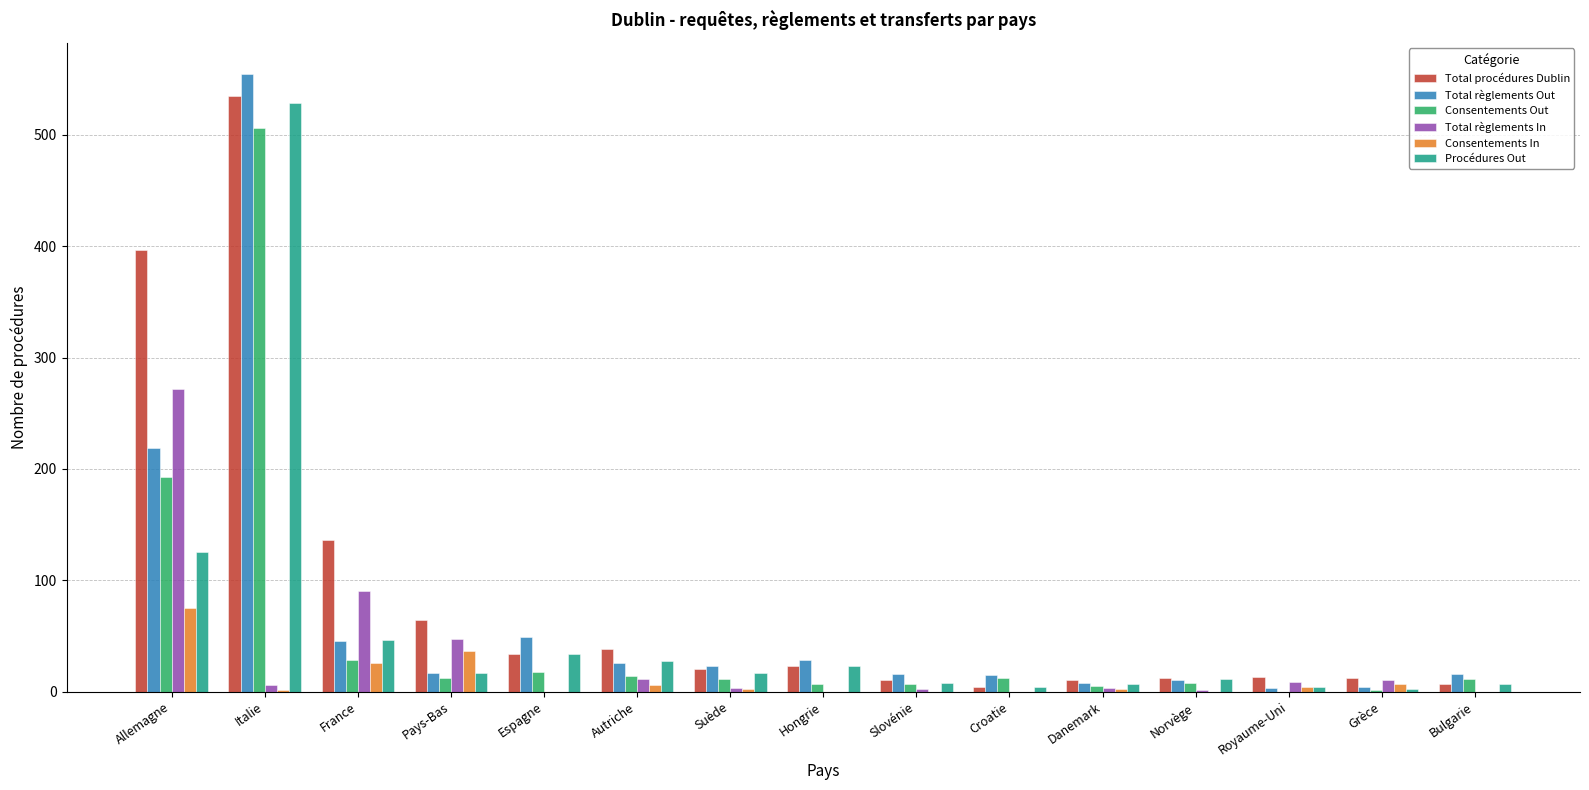

Is it true that Procédures Out equals 27 at Autriche?

True